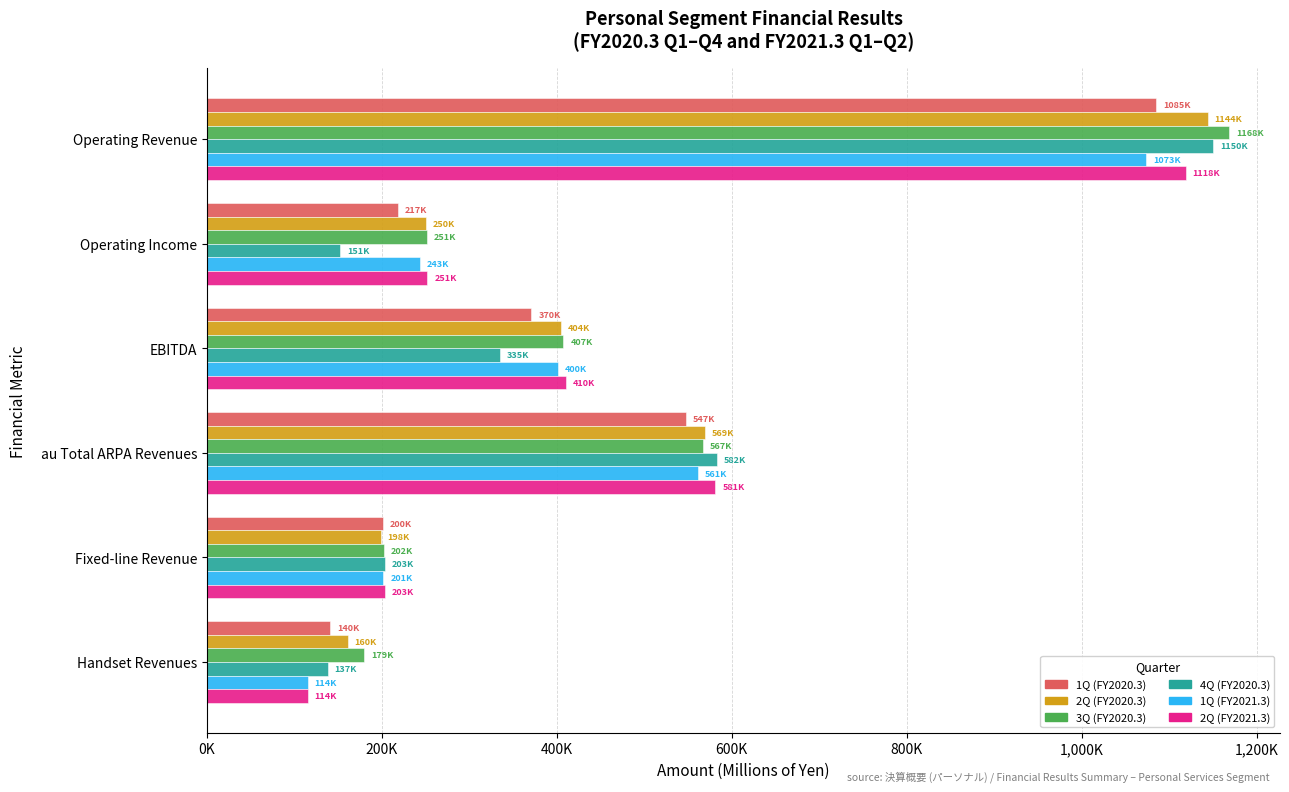

What are all the series names shown in the legend?

1Q (FY2020.3), 2Q (FY2020.3), 3Q (FY2020.3), 4Q (FY2020.3), 1Q (FY2021.3), 2Q (FY2021.3)